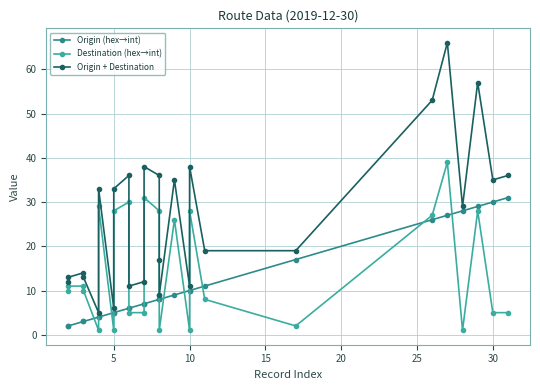

What are all the series names shown in the legend?

Origin (hex→int), Destination (hex→int), Origin + Destination